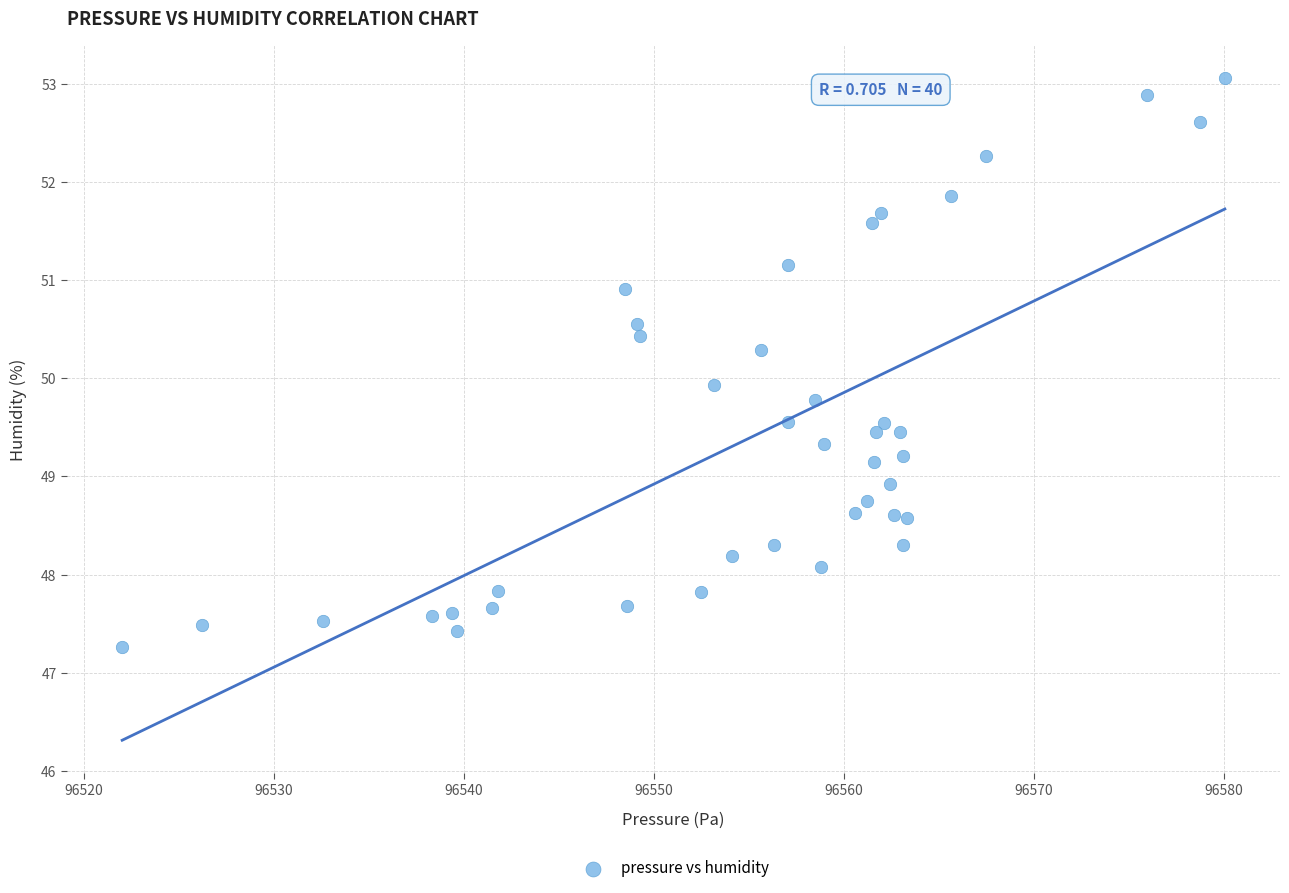

What is the range of Y values (max minus min)?

5.8